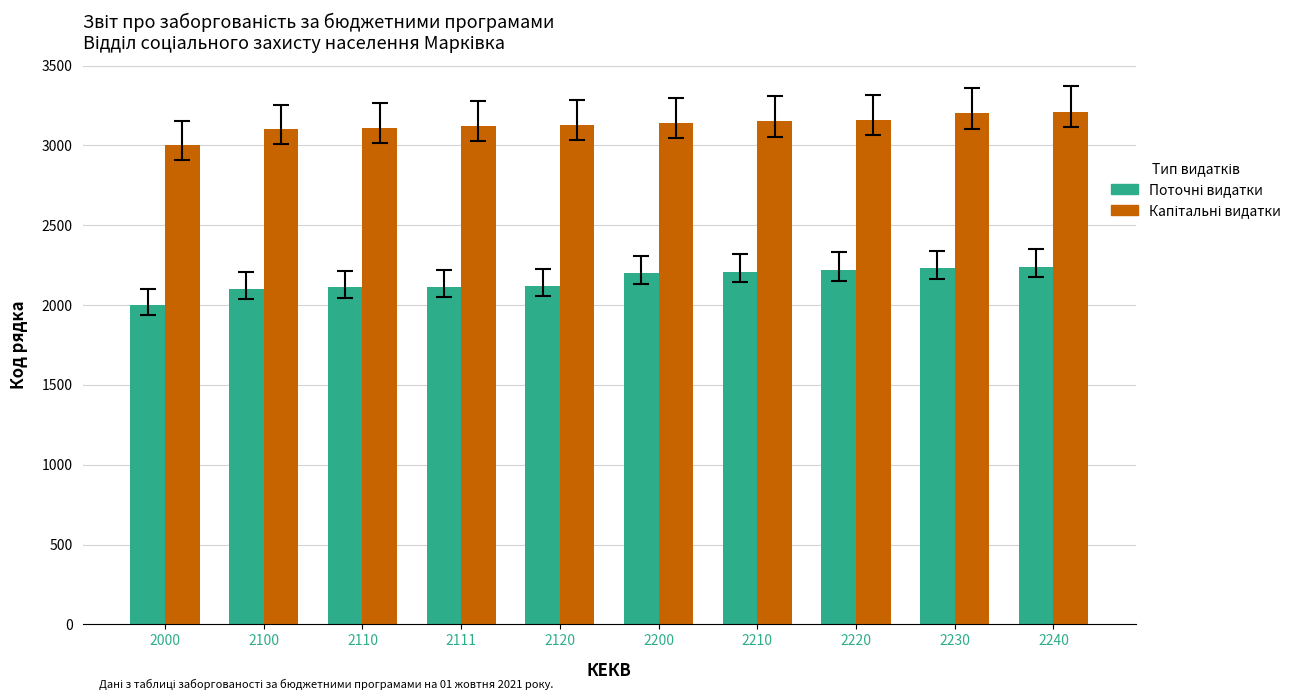

Which category has the lowest value across all series?

2000